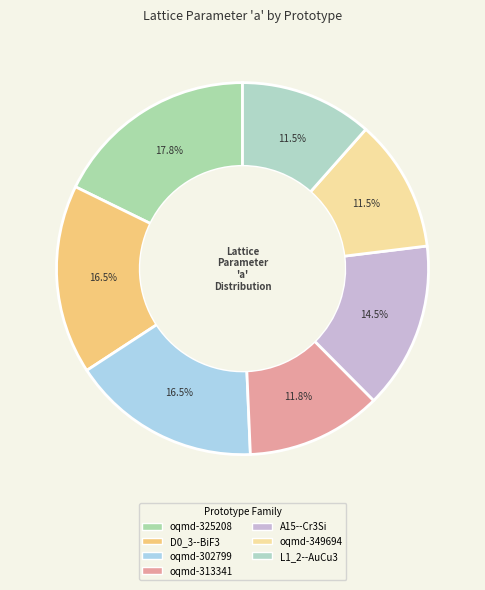

How many segments does this pie chart have?

7